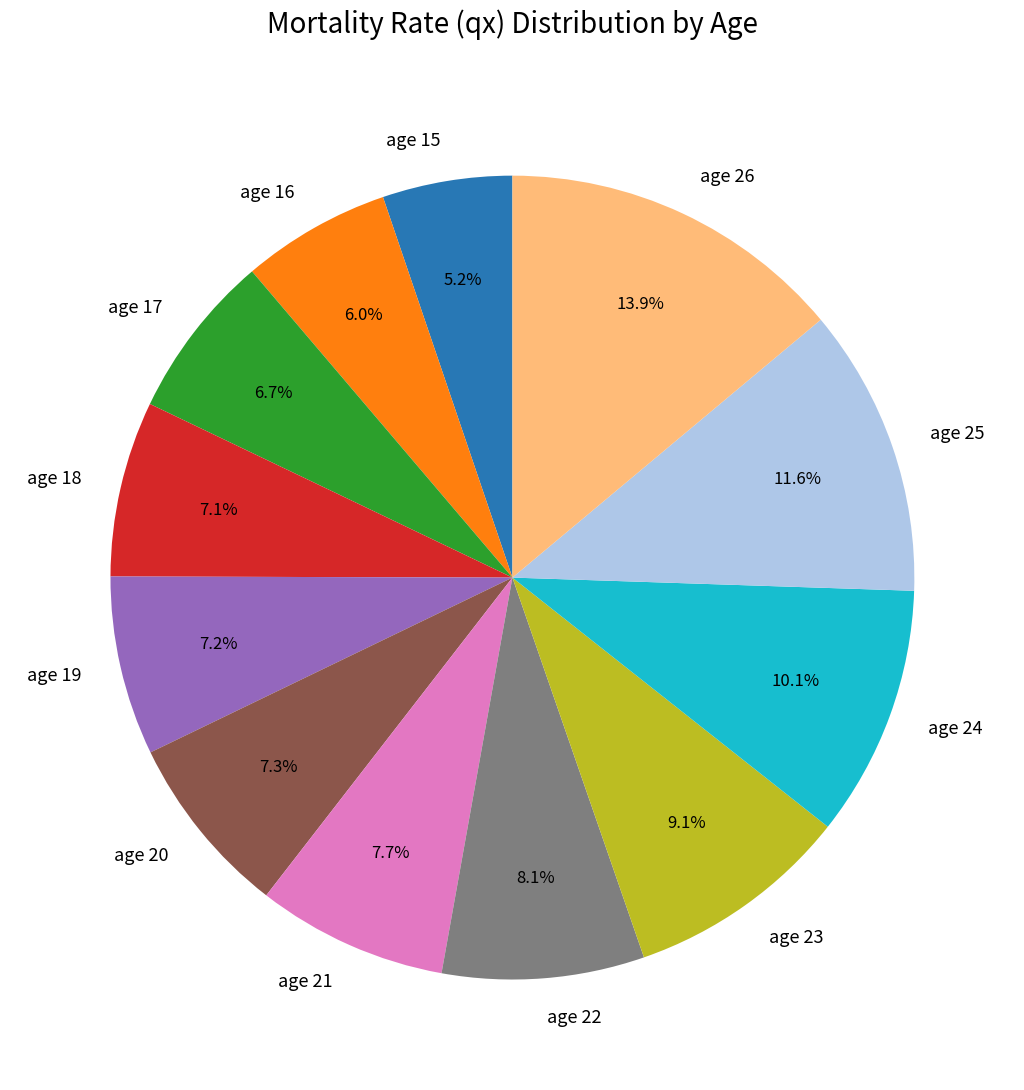

Does any single category account for the majority?

No